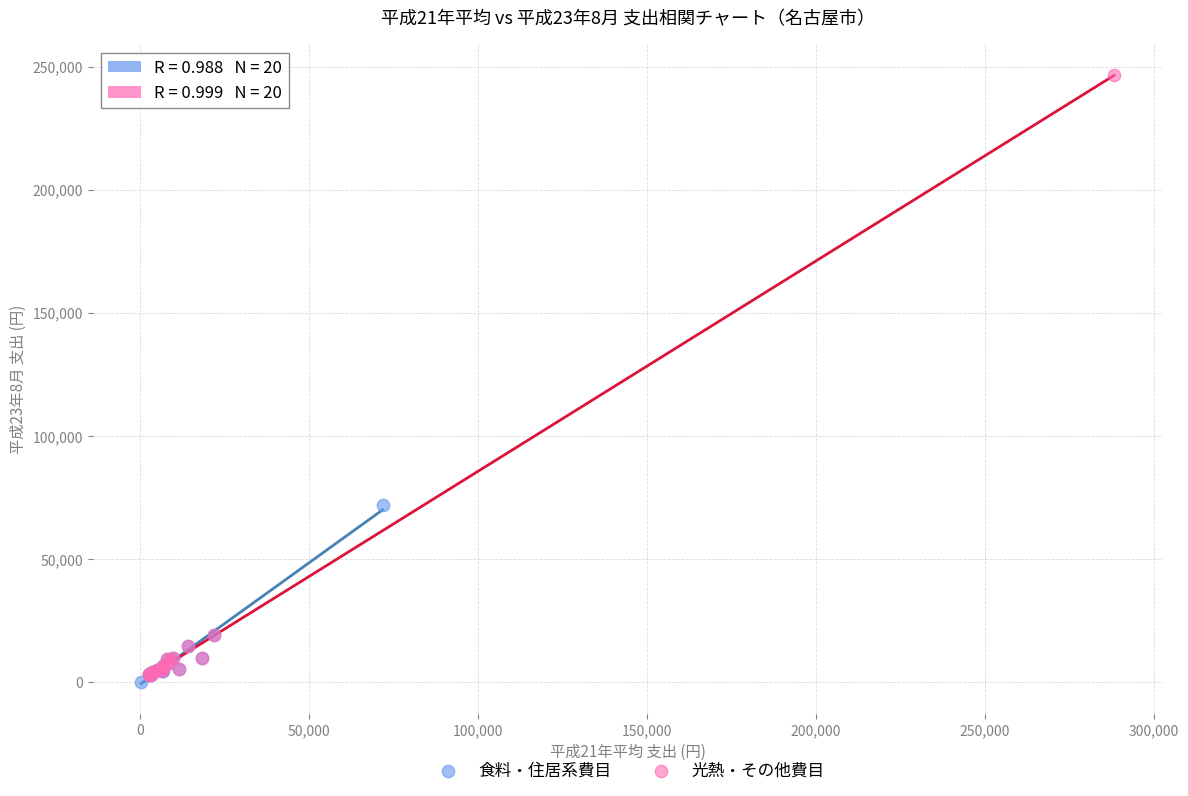

Which series reaches the maximum Y coordinate?

光熱・その他費目